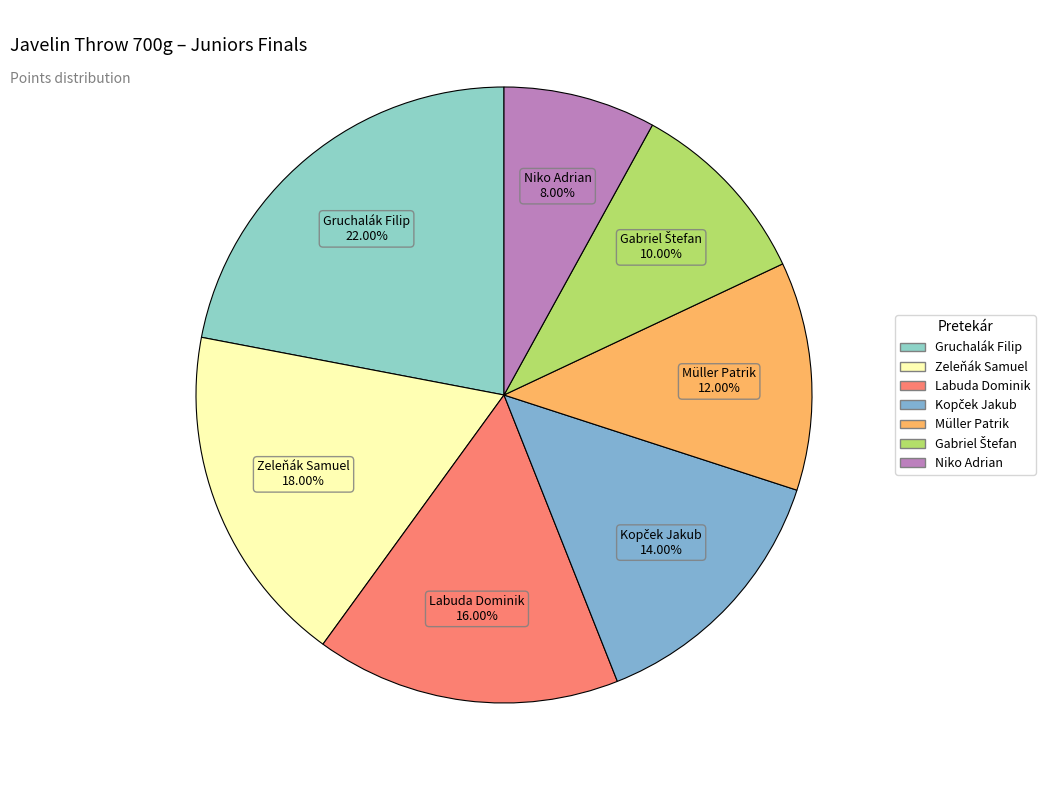

Which slice is the largest?

Gruchalák Filip